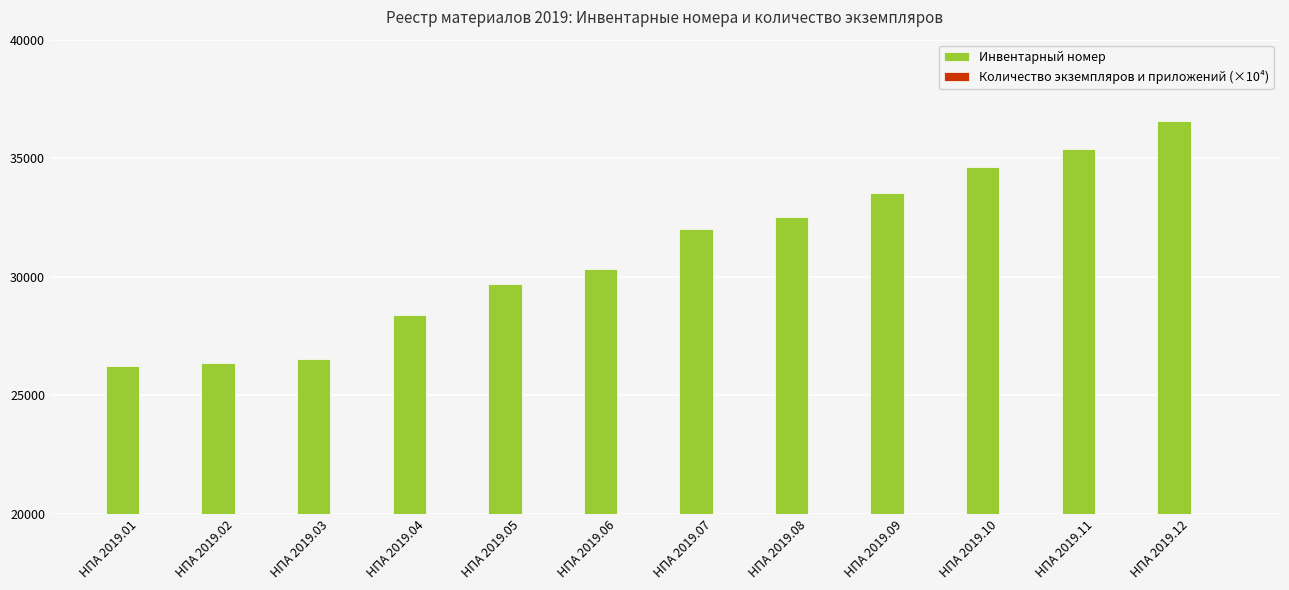

How many series are shown in this chart?

2